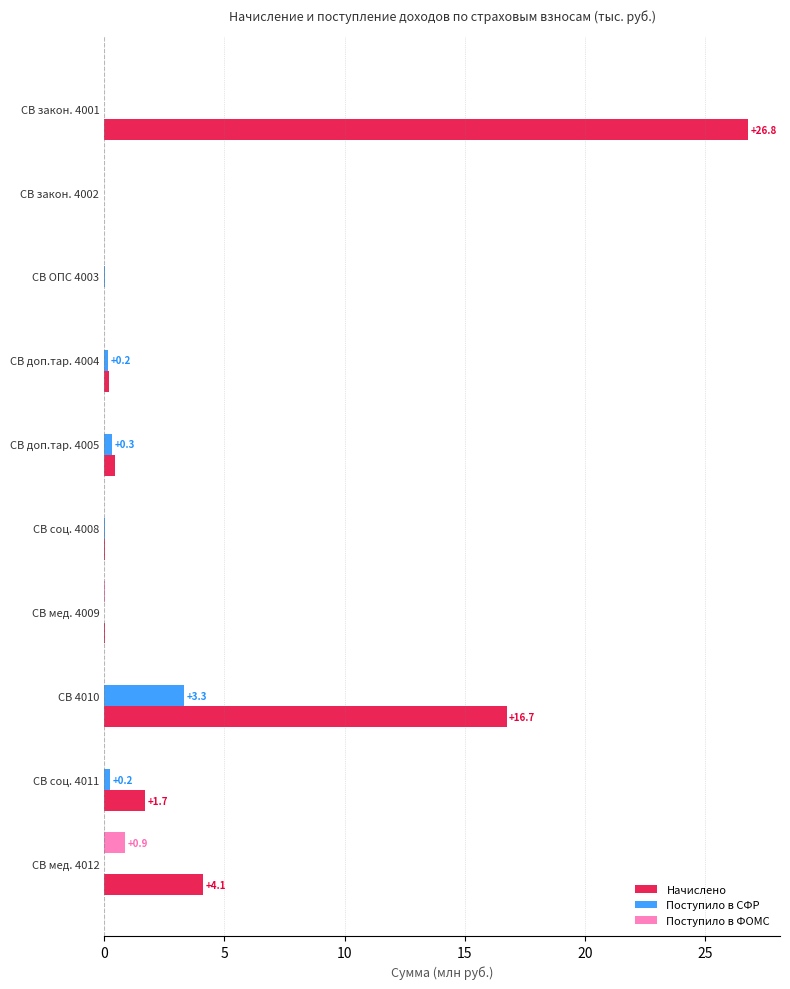

Which series has the largest range (max minus min)?

Начислено